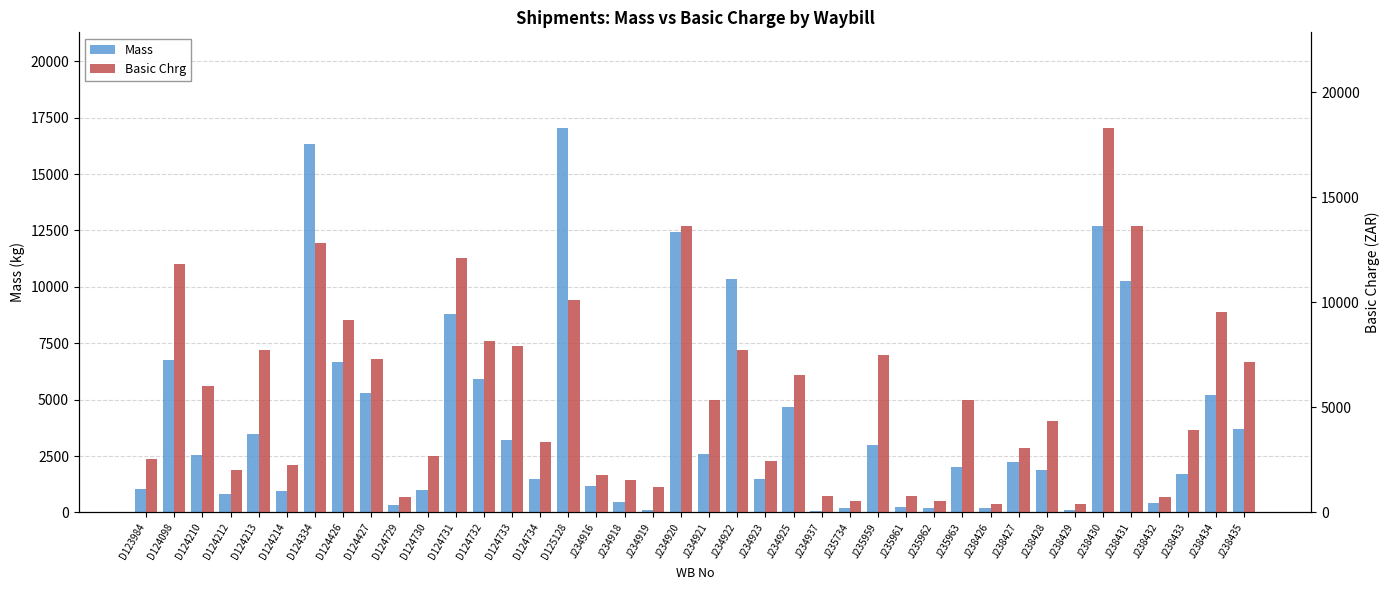

How many groups of bars are there?

40